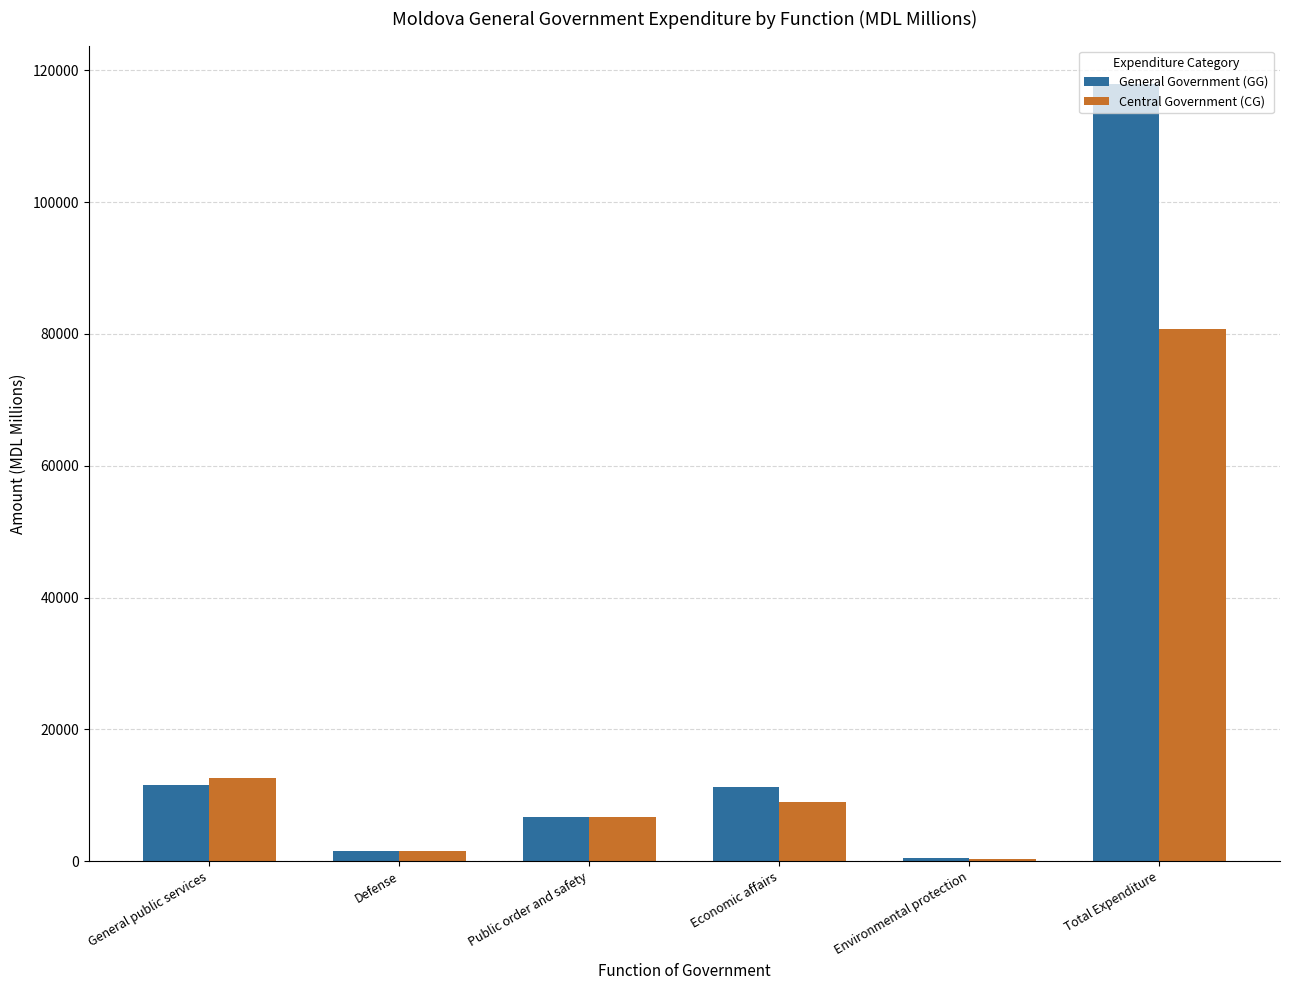

What position from the left is Economic affairs?

4